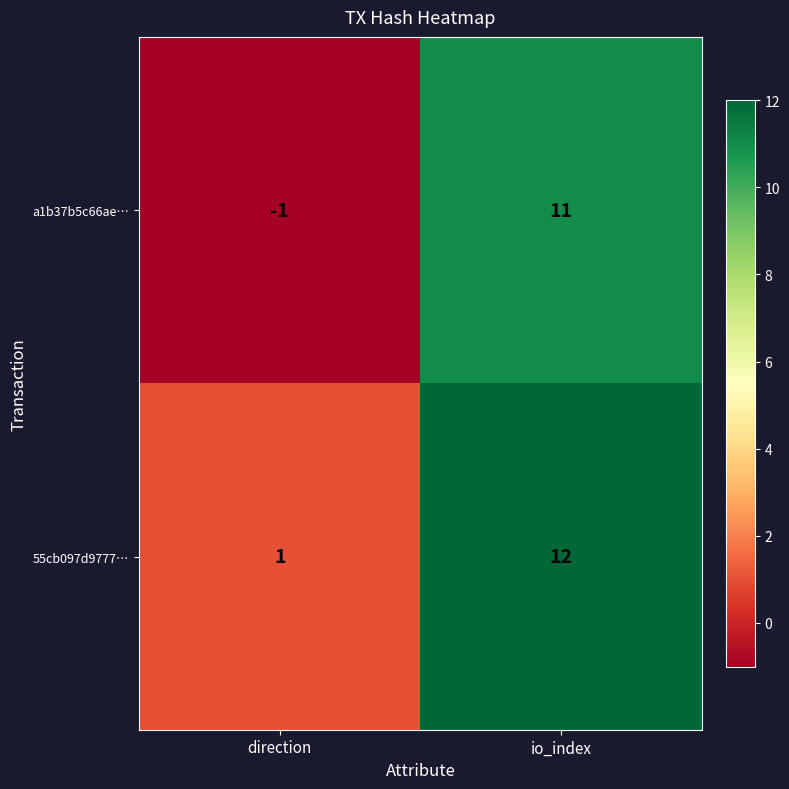

How many values in a1b37b5c66ae… are below zero?

1